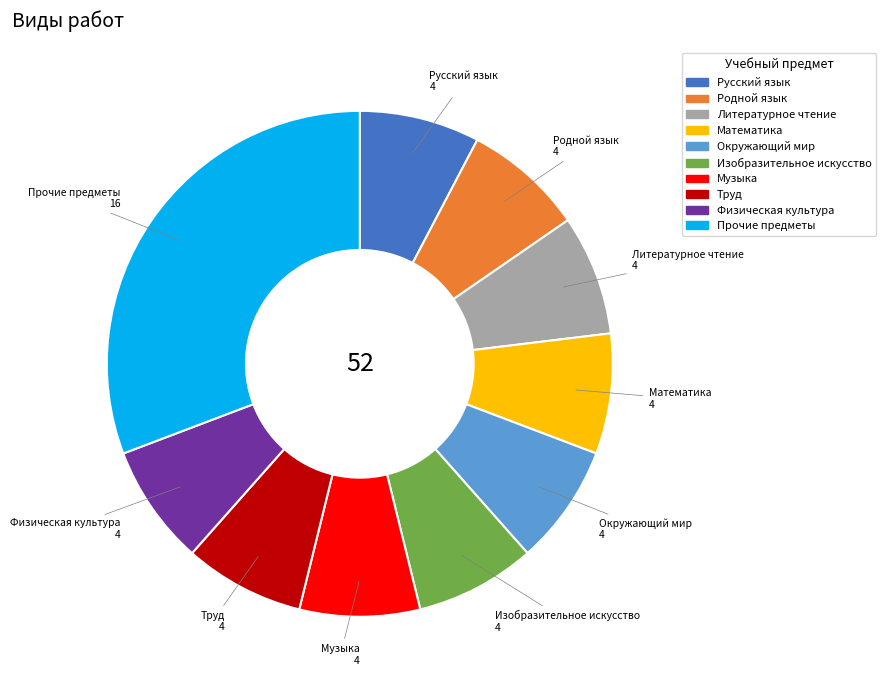

Is there any slice that represents more than half of the pie?

No